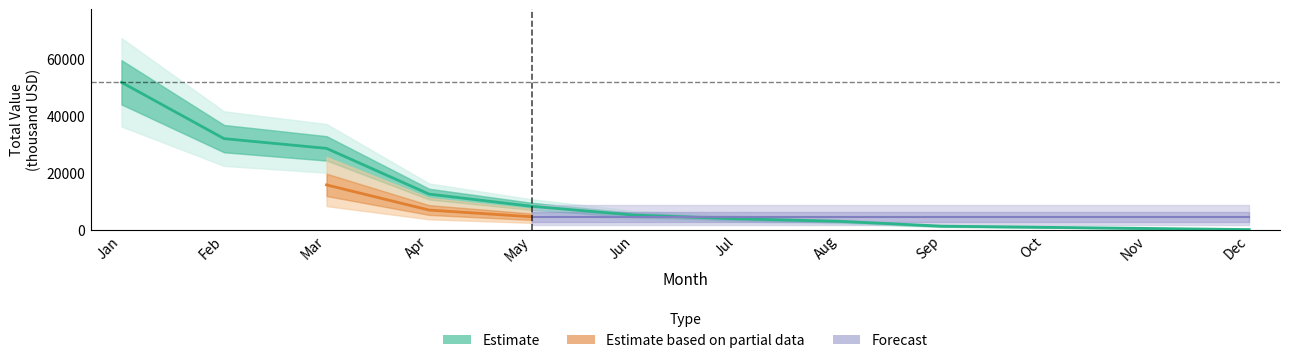

What is the difference between the values at Jun and Oct?

4300